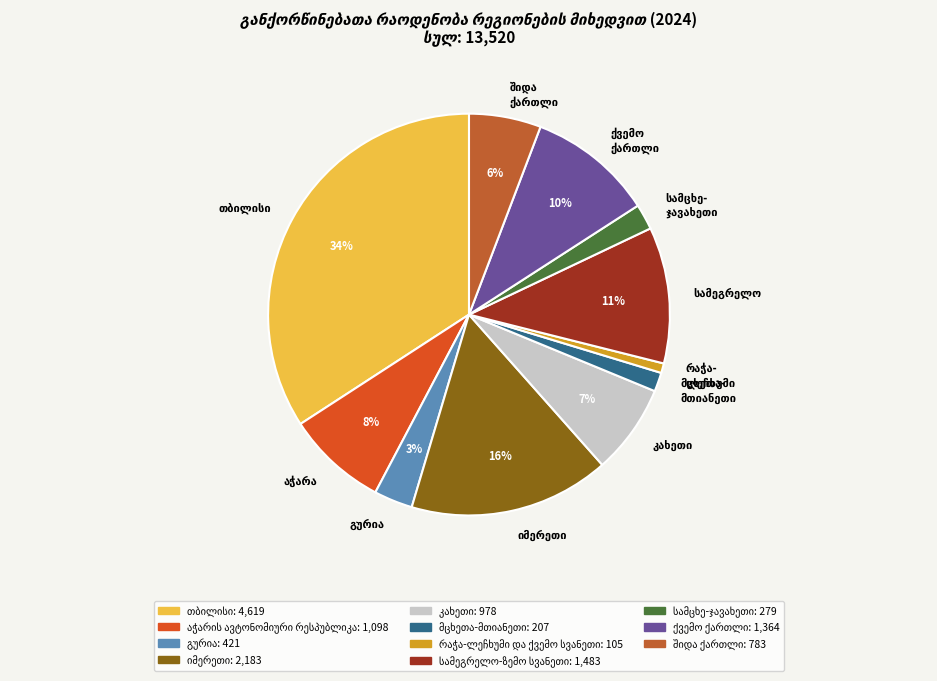

Is there any slice that represents more than half of the pie?

No